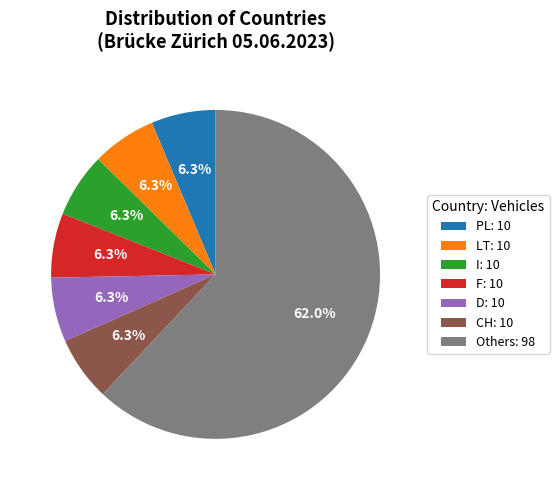

To the nearest percent, what is the average slice percentage?

14%